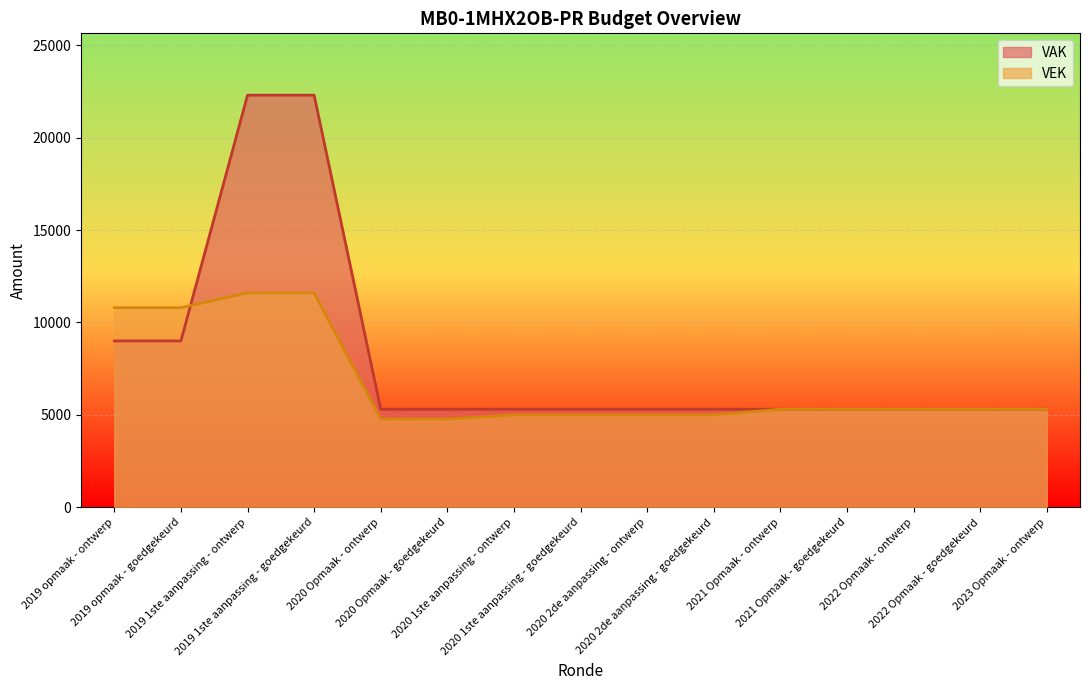

At which label does VAK reach its peak?

2019 1ste aanpassing - ontwerp